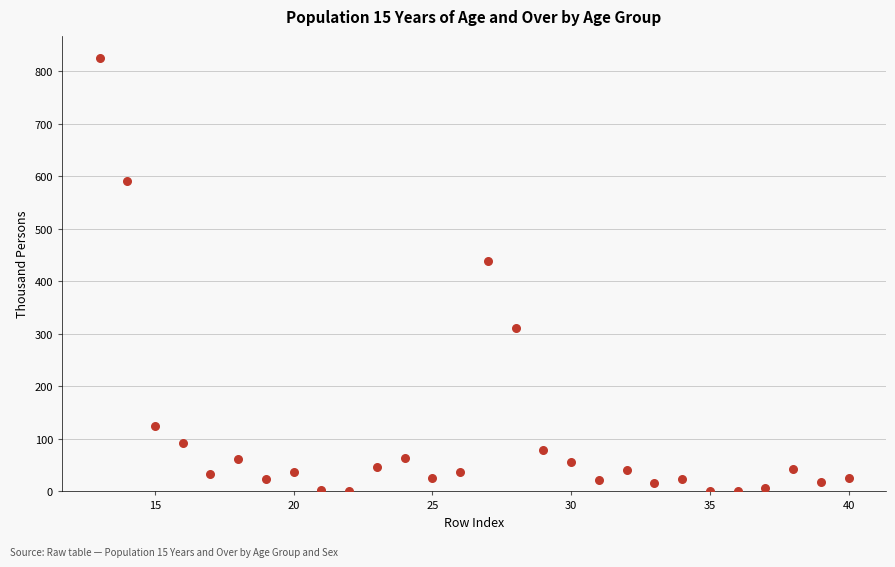

What is the range of X values (max minus min)?

27.0